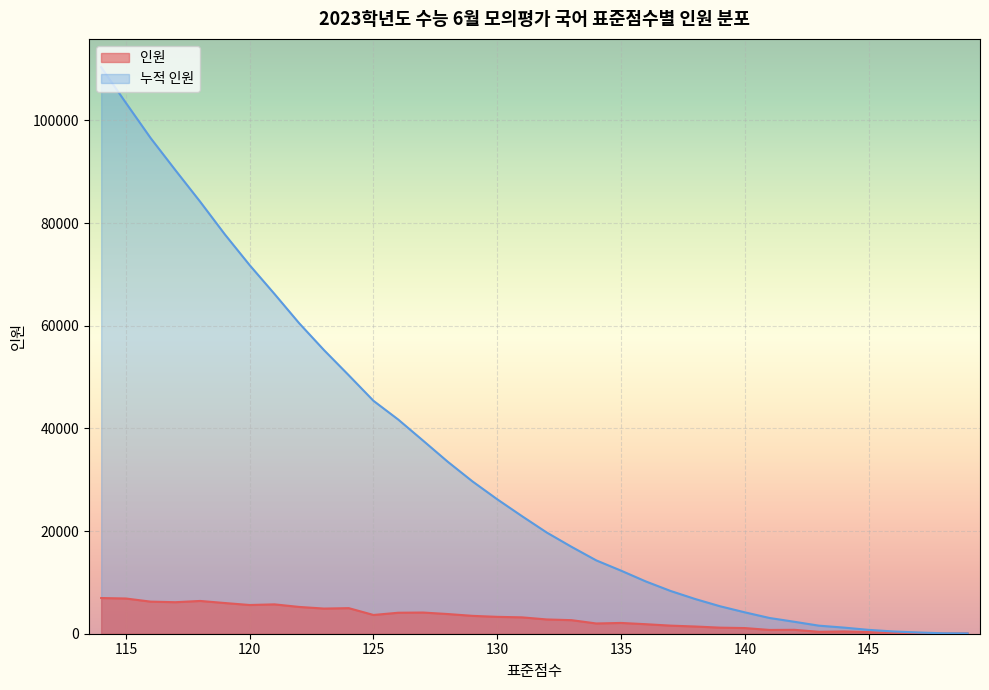

What is the total value across all series at 134?

16281